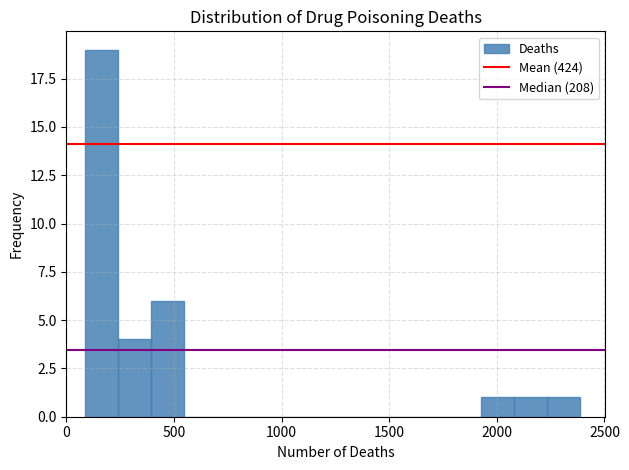

Read against the x-axis, roughly where is the centre of the tallest bar?

150